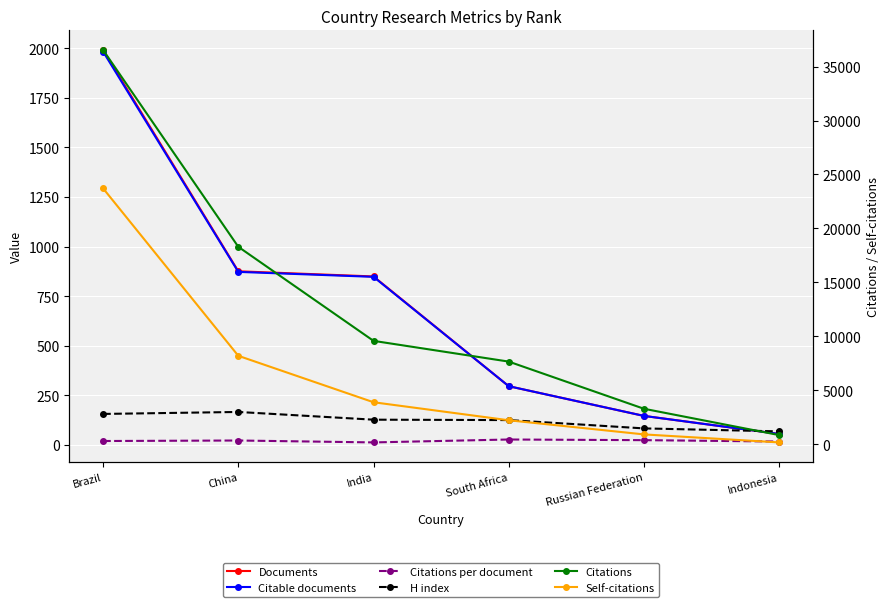

At which label does H index first exceed 126?

Brazil